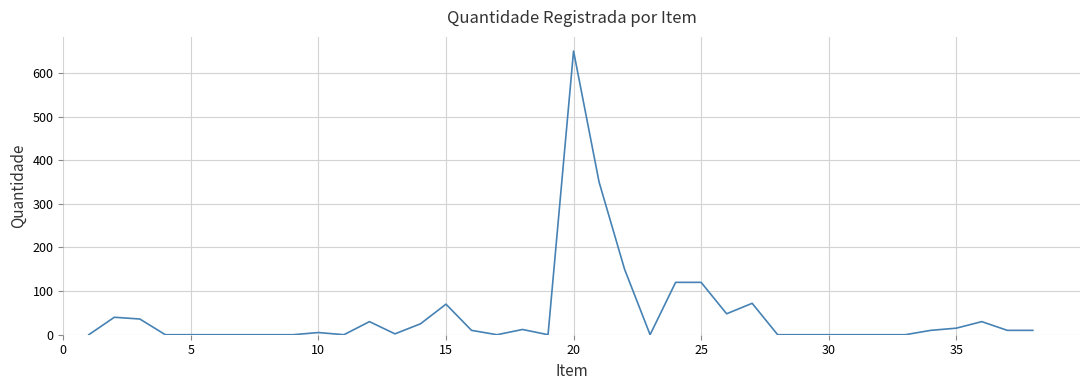

What is the maximum value shown in the chart?

650